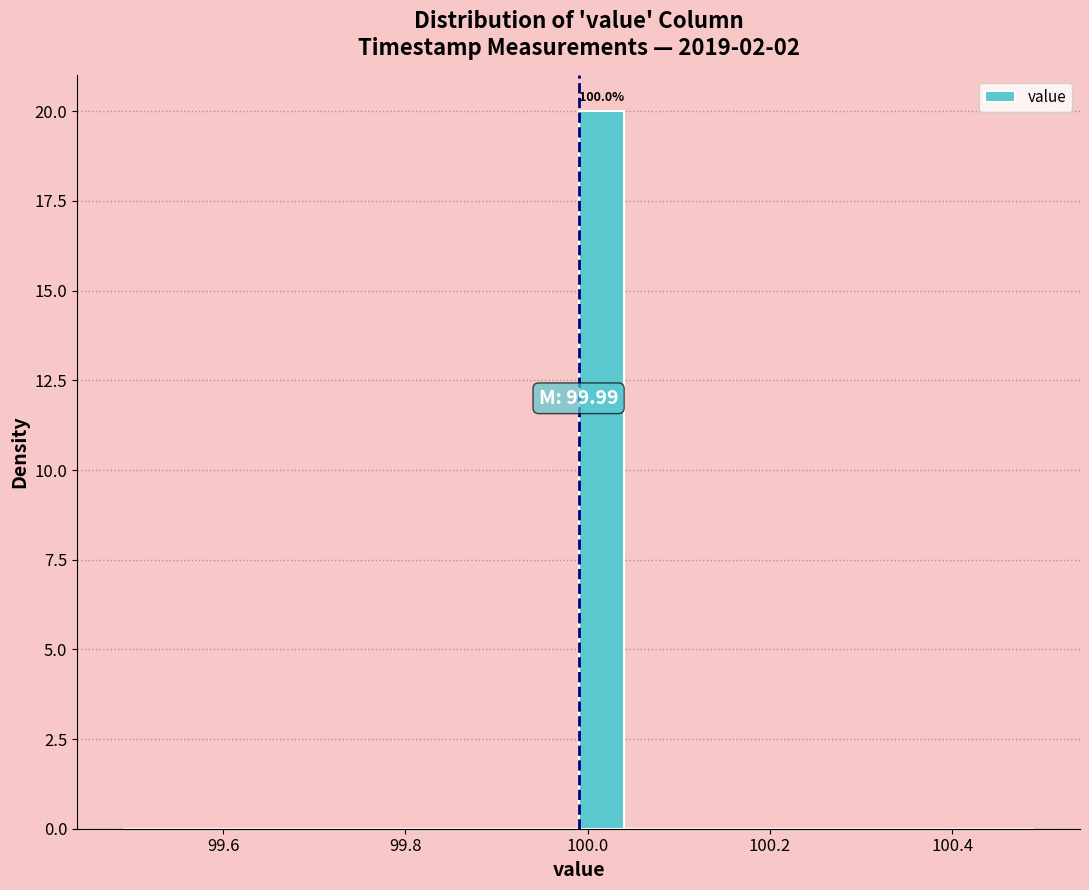

Read against the x-axis, roughly where is the centre of the tallest bar?

100.02